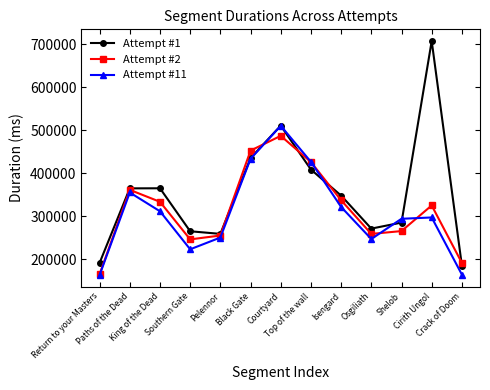

At which category does Attempt #11 reach its first local peak?

Paths of the Dead